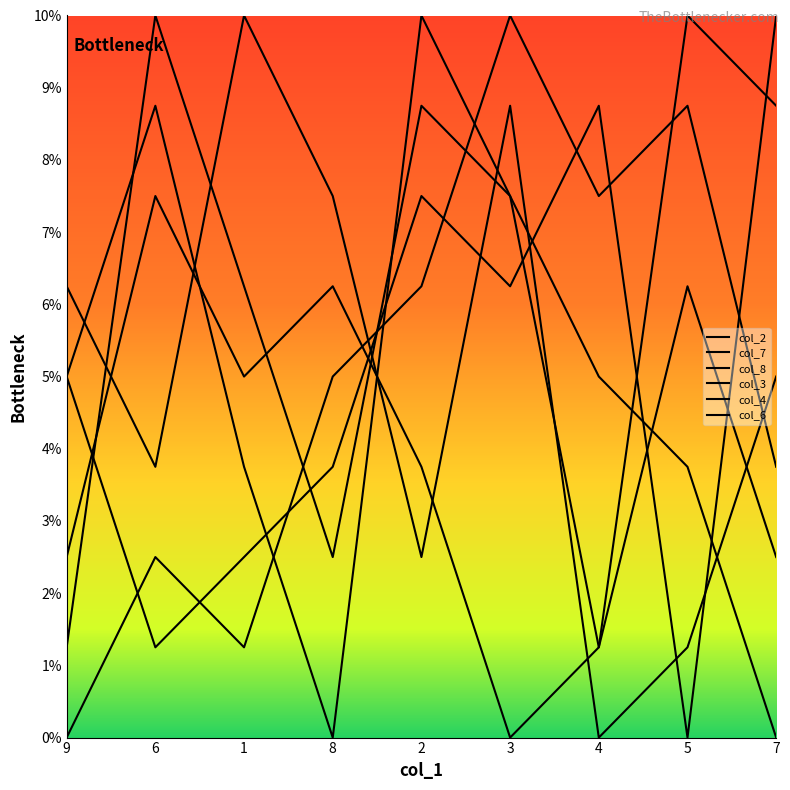

Does the chart display data point markers on the line(s)?

No